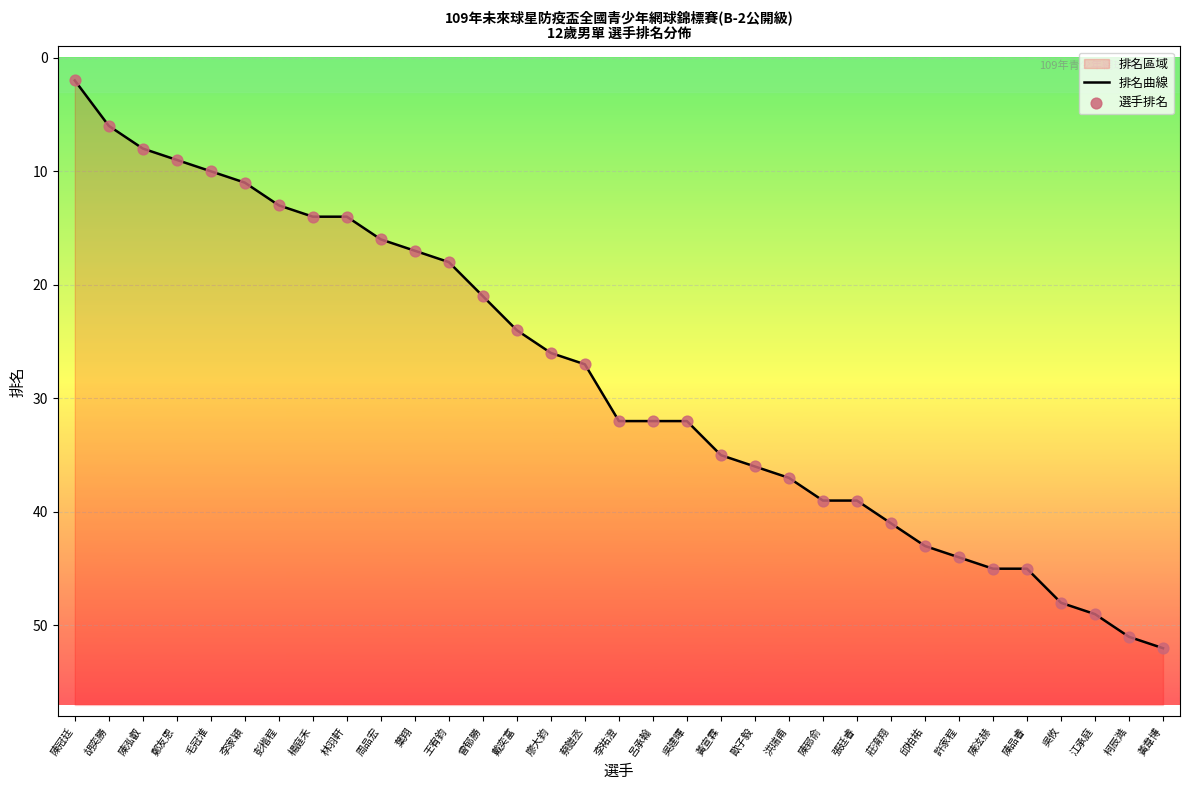

Which series has the largest Y range (max minus min)?

排名曲線